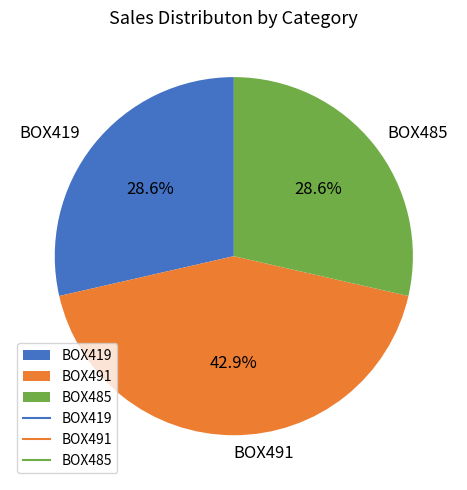

Do BOX491 and BOX485 together represent more than half of the pie?

Yes